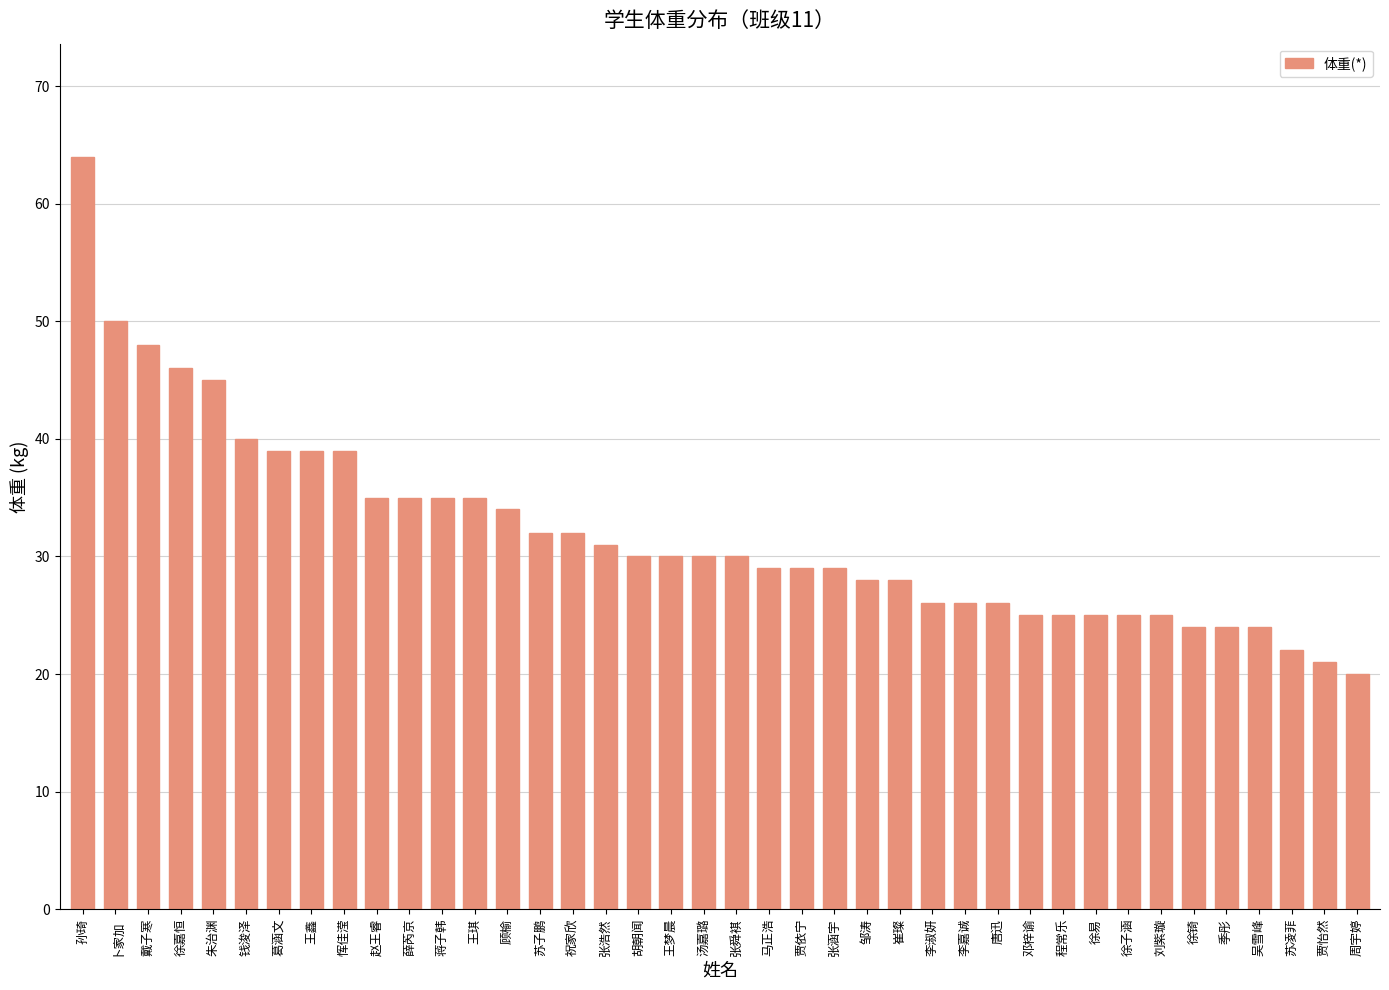

Read the value at 崔璨, to the nearest 10.

30